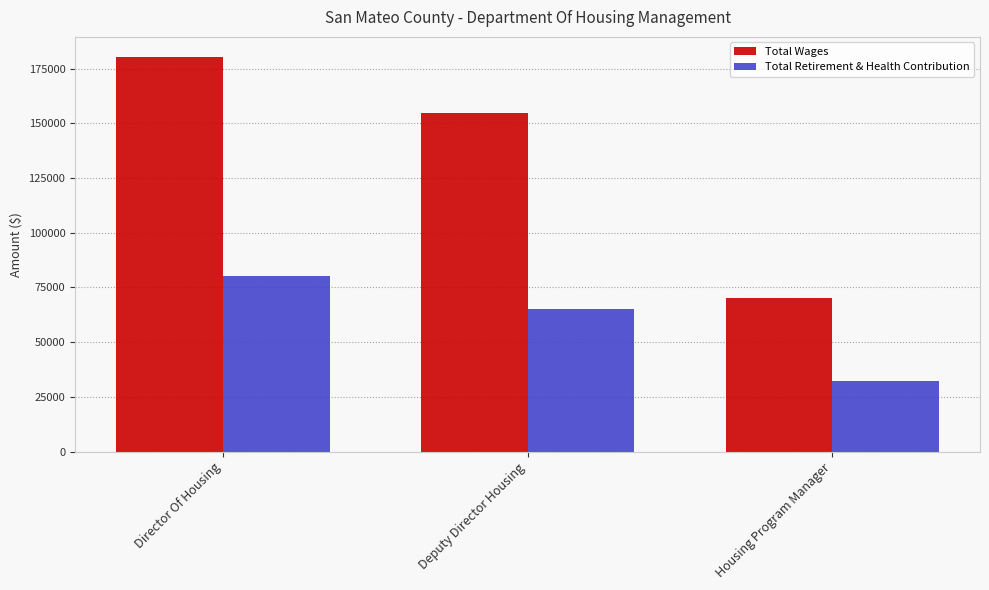

What is the label of the 3rd bar from the left?

Housing Program Manager